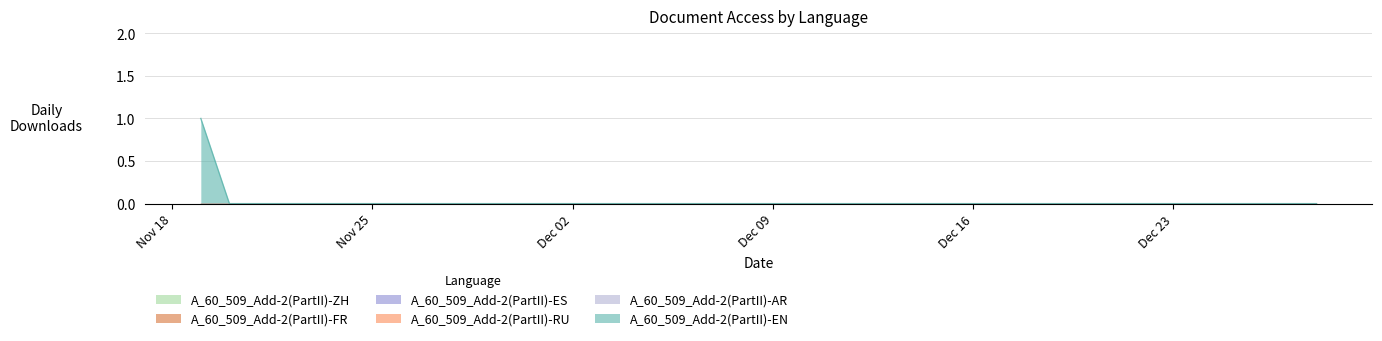

Count the number of categories in the chart.

19